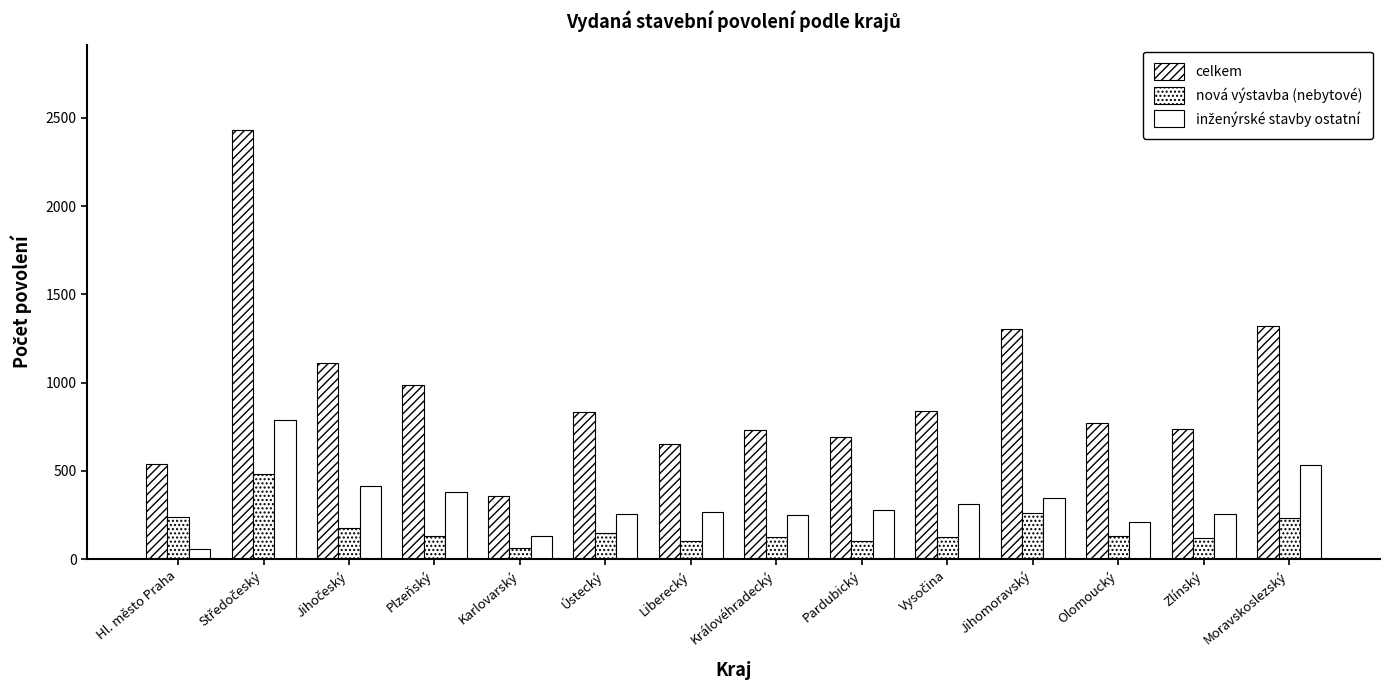

At how many categories does at least one series exceed 221?

14